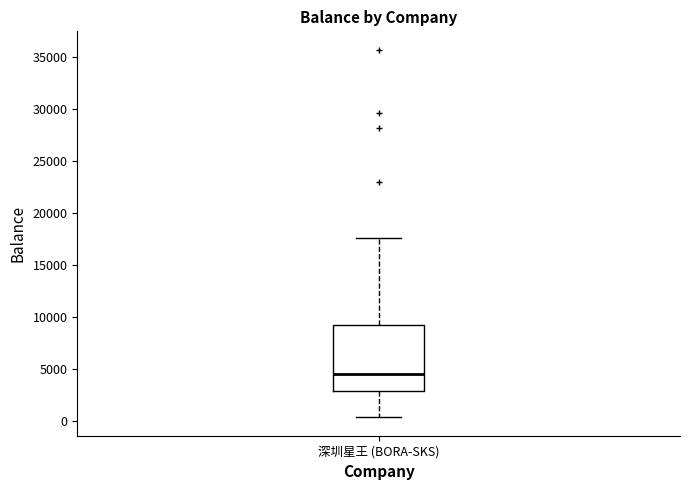

Transcribe this box plot: give where the median line is, the range the box spans, and where the two whiskers end, as read against the y-axis. The values are not printed on the chart, so give them approximately, as read against the axis.

median 4500, box 3000 to 9500, whiskers 500 to 17500